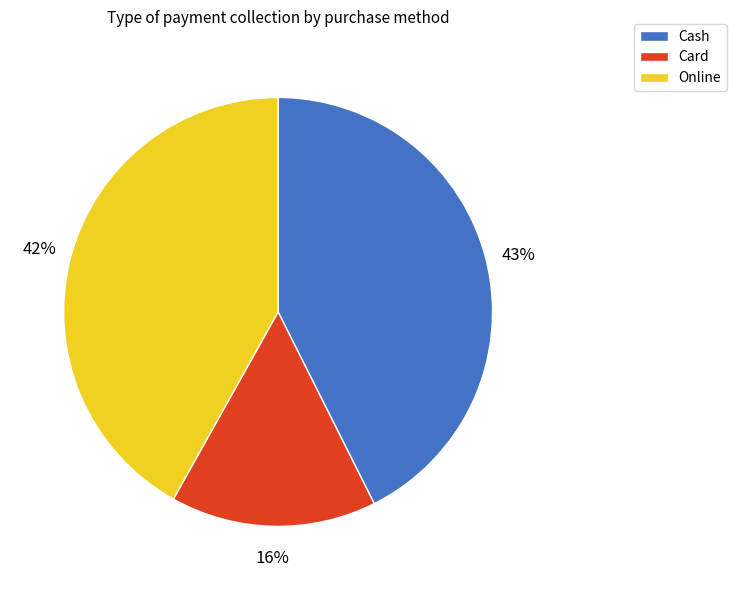

Do Cash and Online together represent more than half of the pie?

Yes